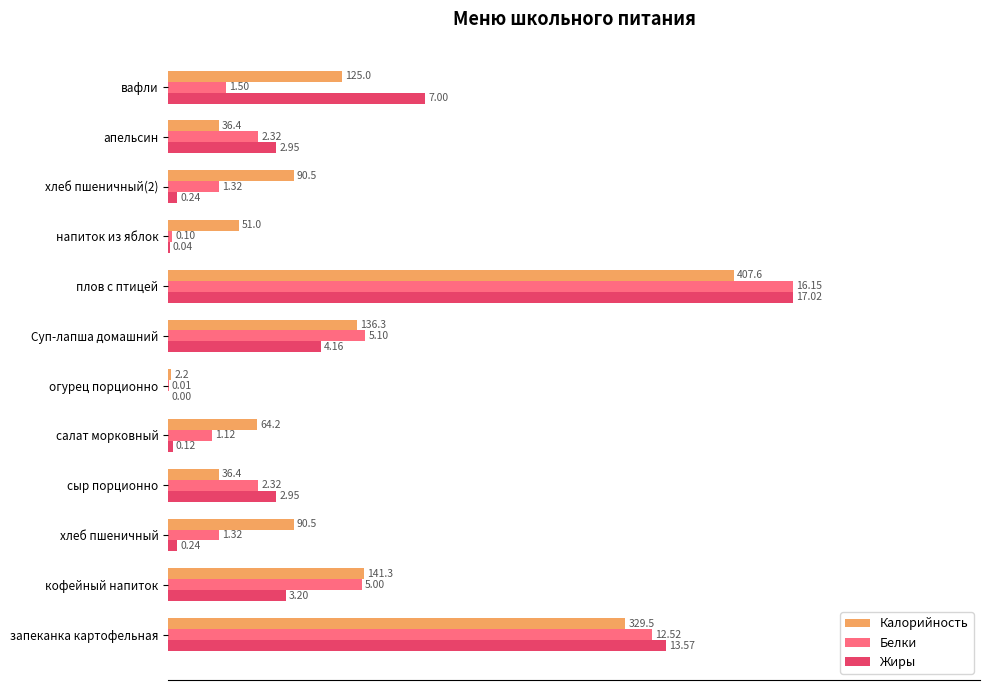

What are all the series names shown in the legend?

Калорийность, Белки, Жиры